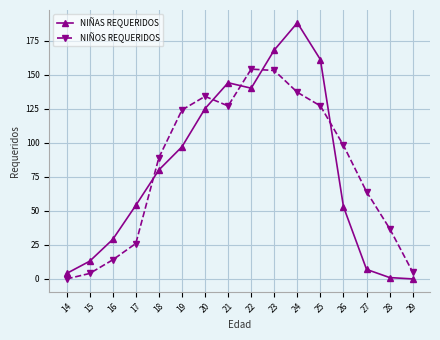

Where is the first local maximum for NIÑOS REQUERIDOS?

20